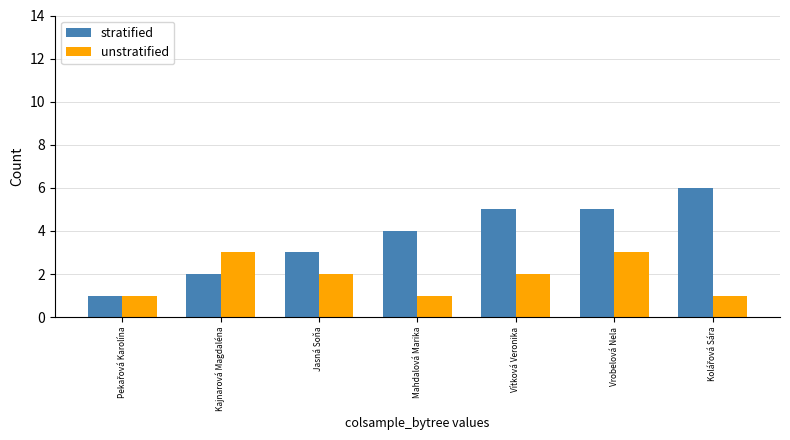

Does the chart contain any negative values?

No